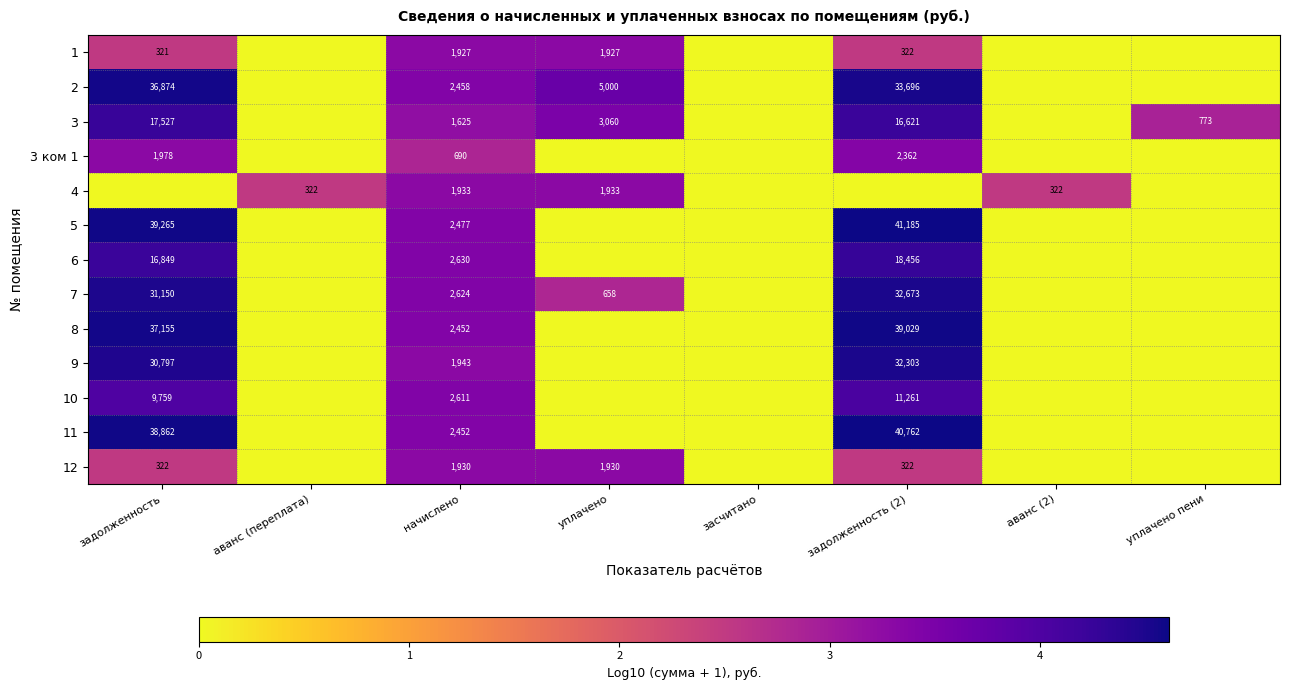

True or false: 6 has a value of 2630 at начислено.

True